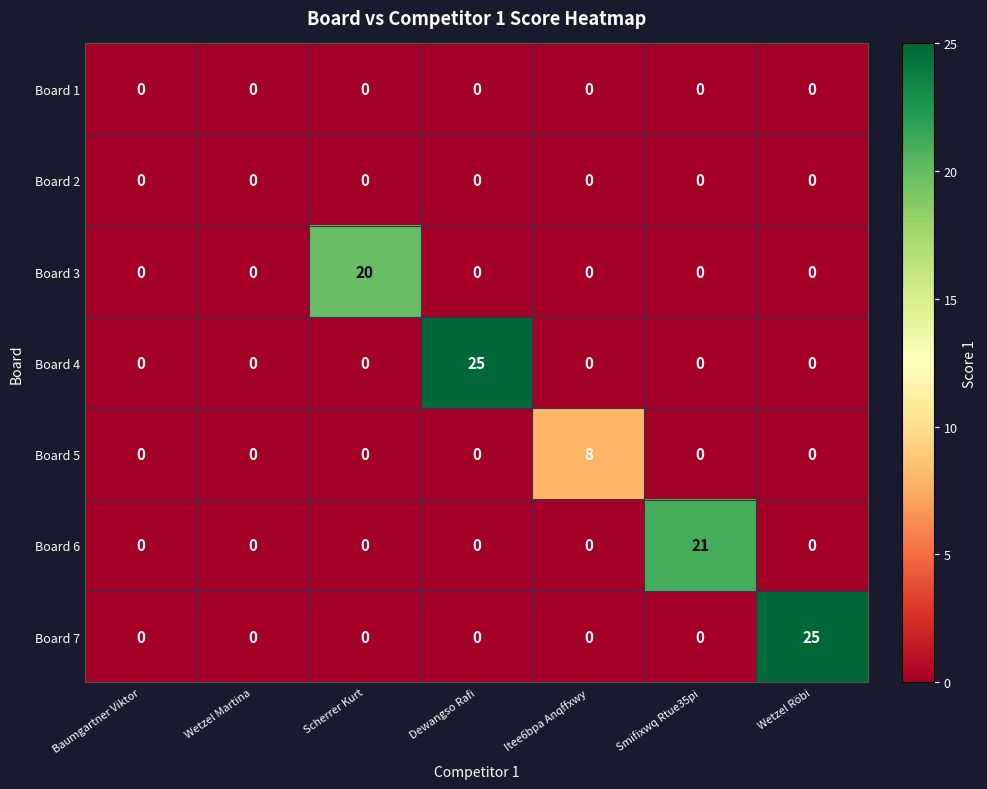

Between Wetzel Martina and Wetzel Röbi, which series saw the biggest shift?

Board 7